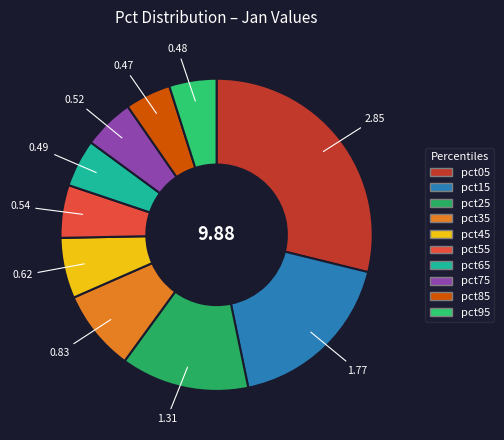

Which slice is the largest?

pct05